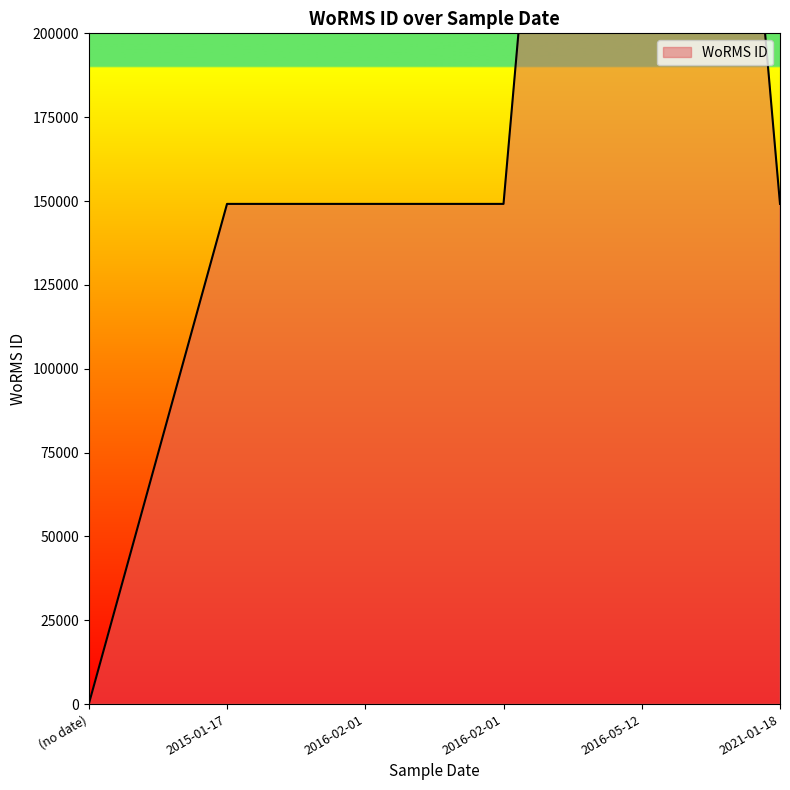

Rank the categories by value from lowest to highest.

(no date), 2015-01-17, 2016-02-01, 2016-02-01, 2021-01-18, 2016-05-12